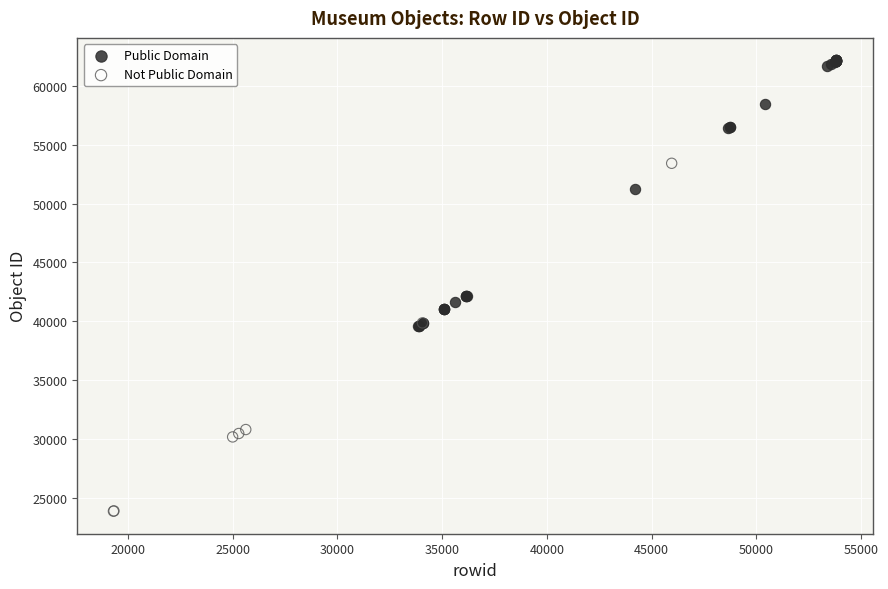

Which series contains the lowest Y value?

Not Public Domain